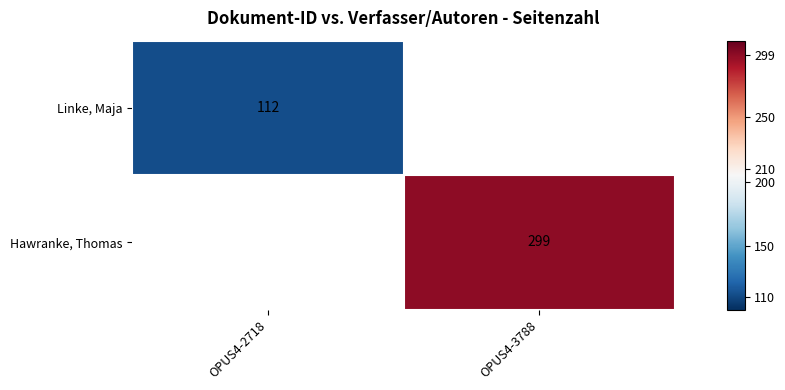

Which label corresponds to the largest value in the chart?

OPUS4-3788